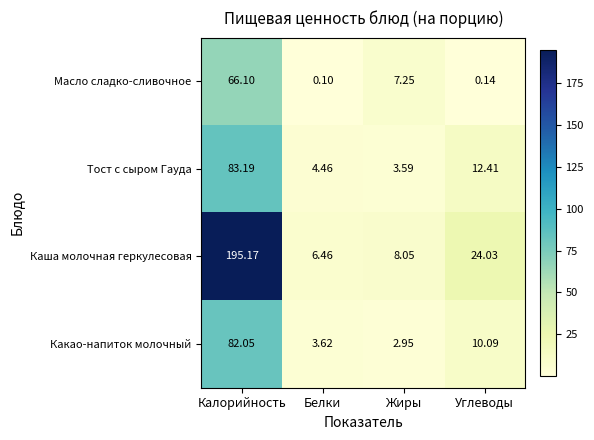

Which series has the largest range (max minus min)?

Каша молочная геркулесовая